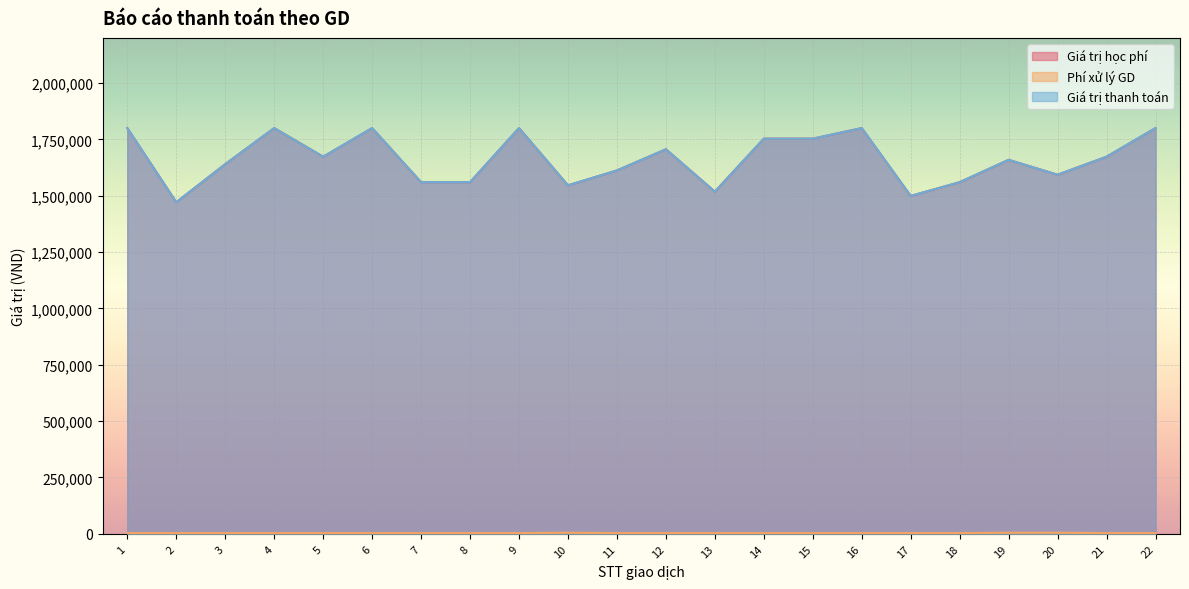

Which series has the largest range (max minus min)?

Giá trị học phí